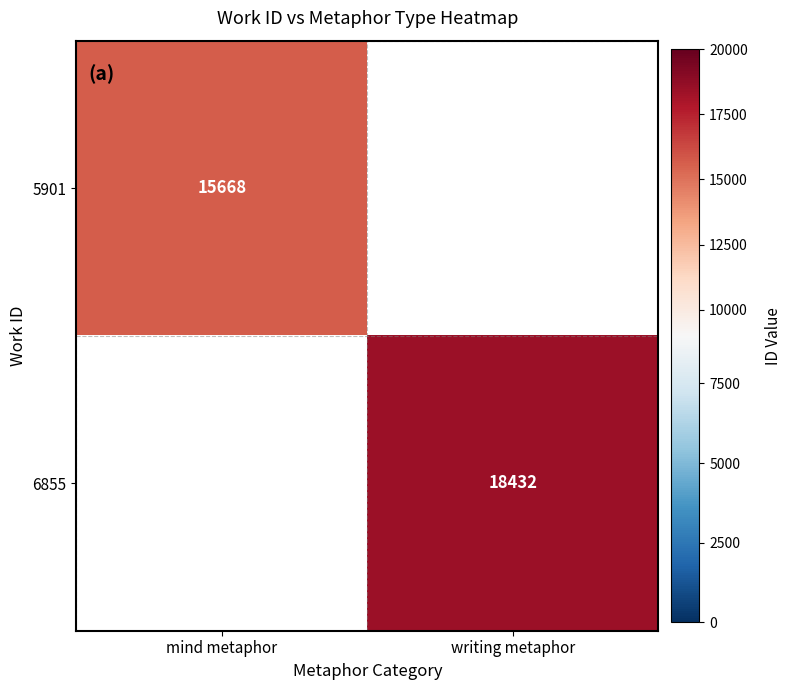

True or false: 5901 has a value of 26225 at mind metaphor.

False